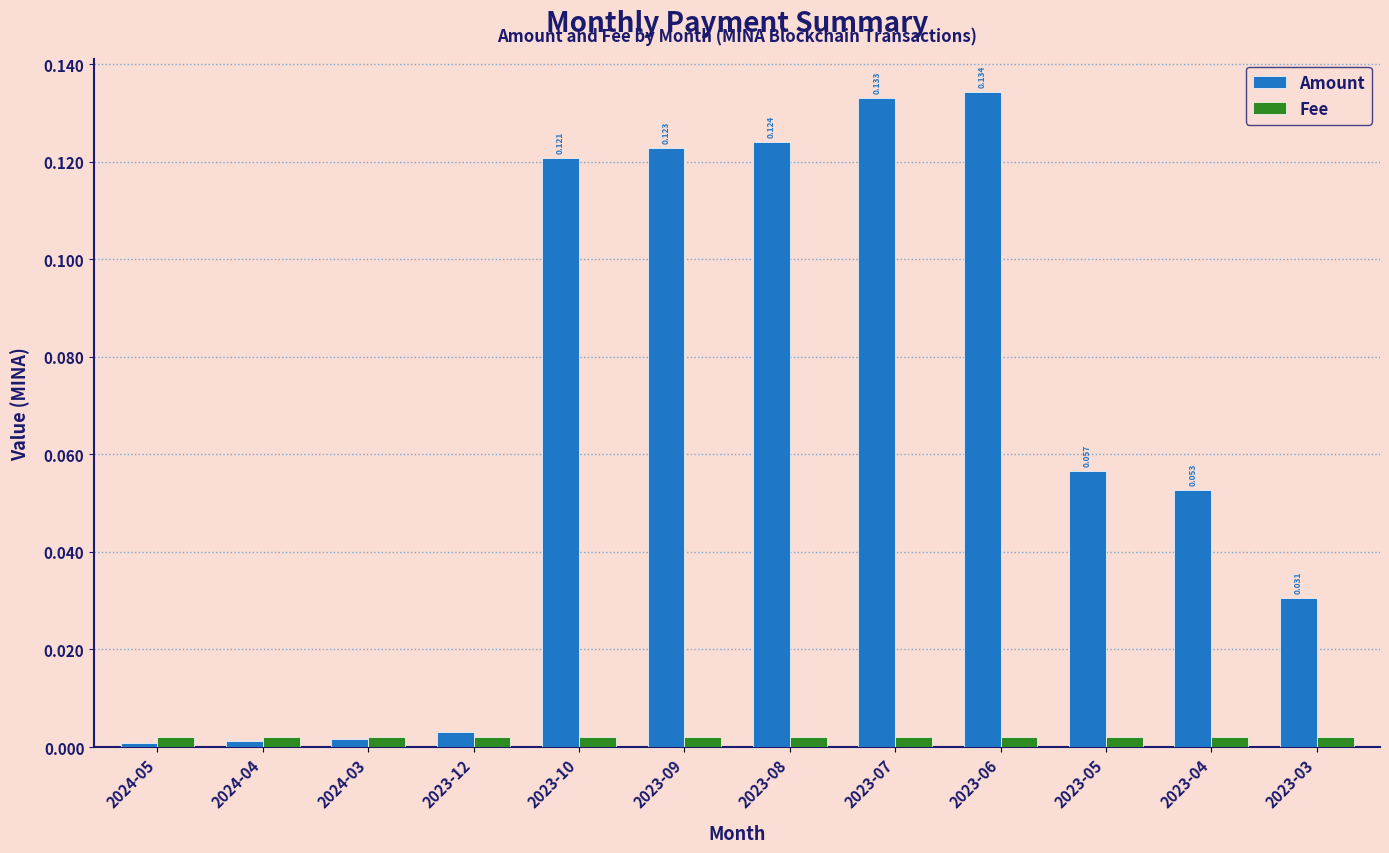

Which series changed the most between 2023-12 and 2023-10?

Amount